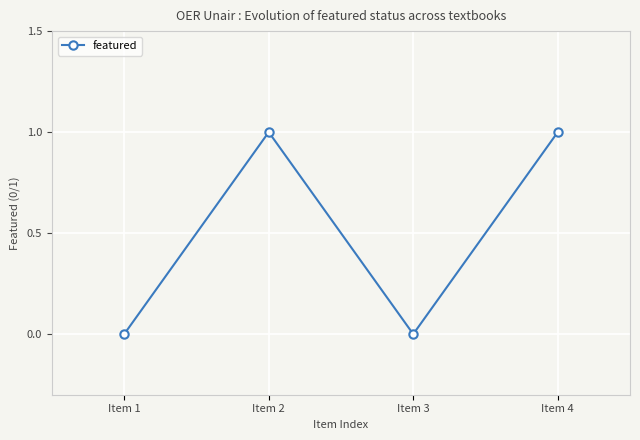

What is the change in value from Item 1 to Item 4?

+1